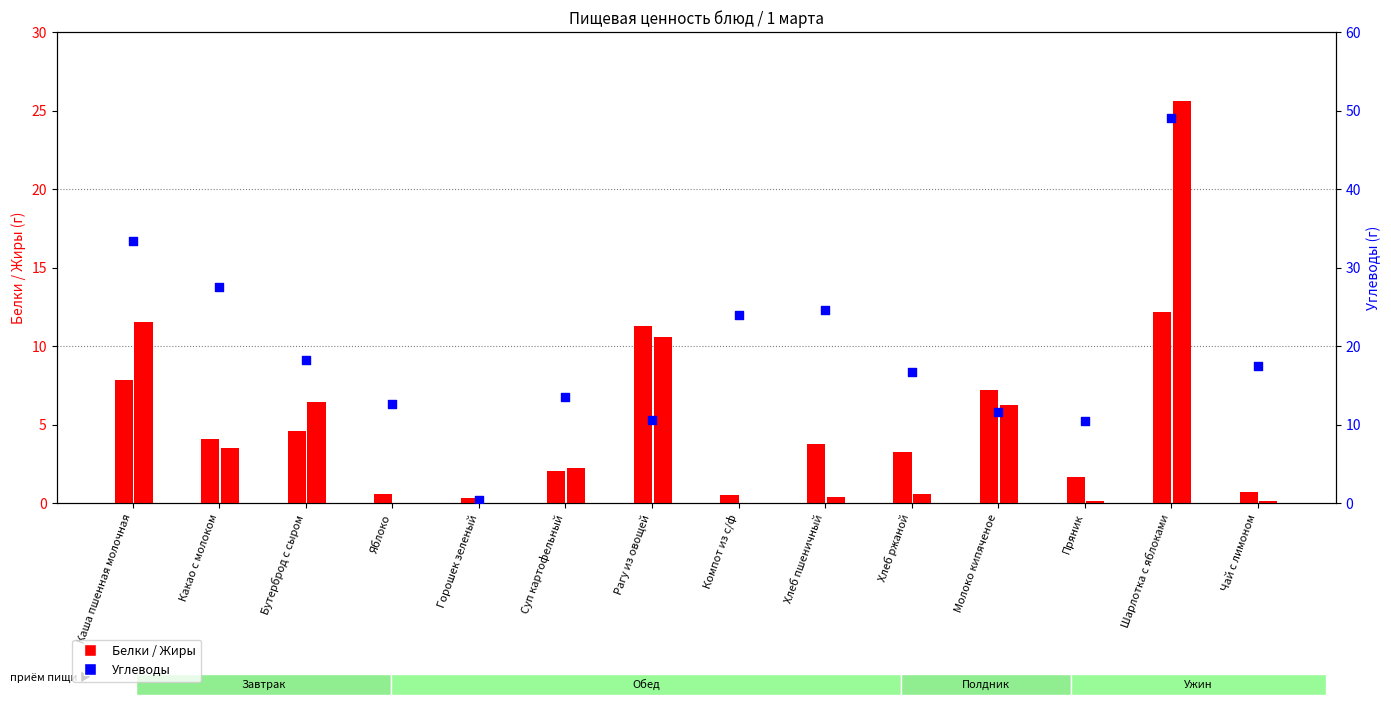

What is the total value across all series at Шарлотка с яблоками?

86.8